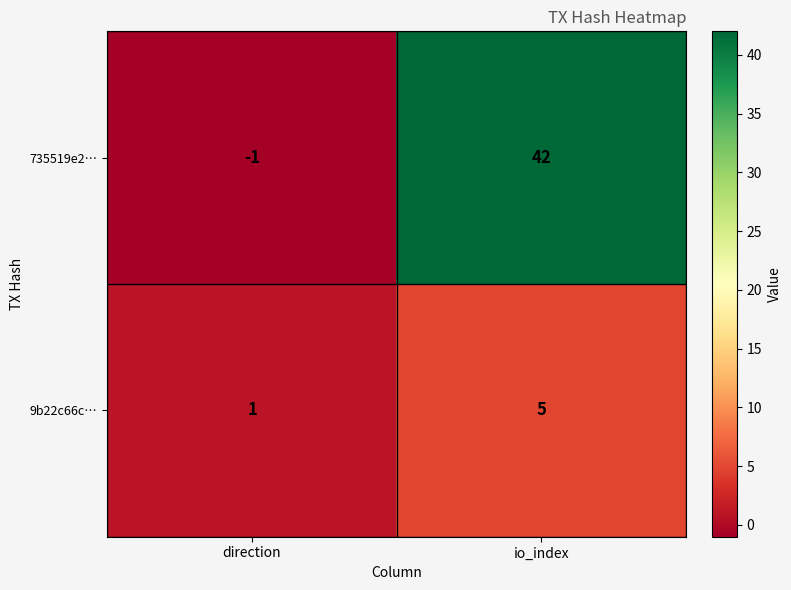

Reading left to right, what are all the values shown in this chart?

735519e2…: direction=-1	io_index=42
9b22c66c…: direction=1	io_index=5